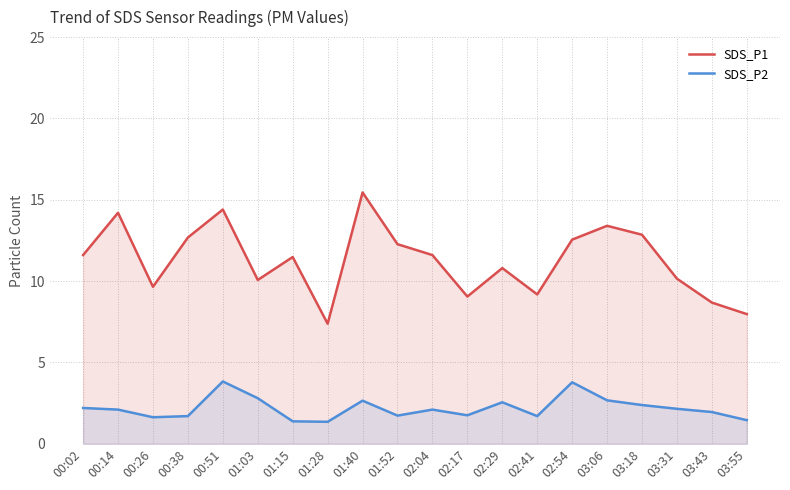

Between 03:18 and 03:06, which is larger?

03:06